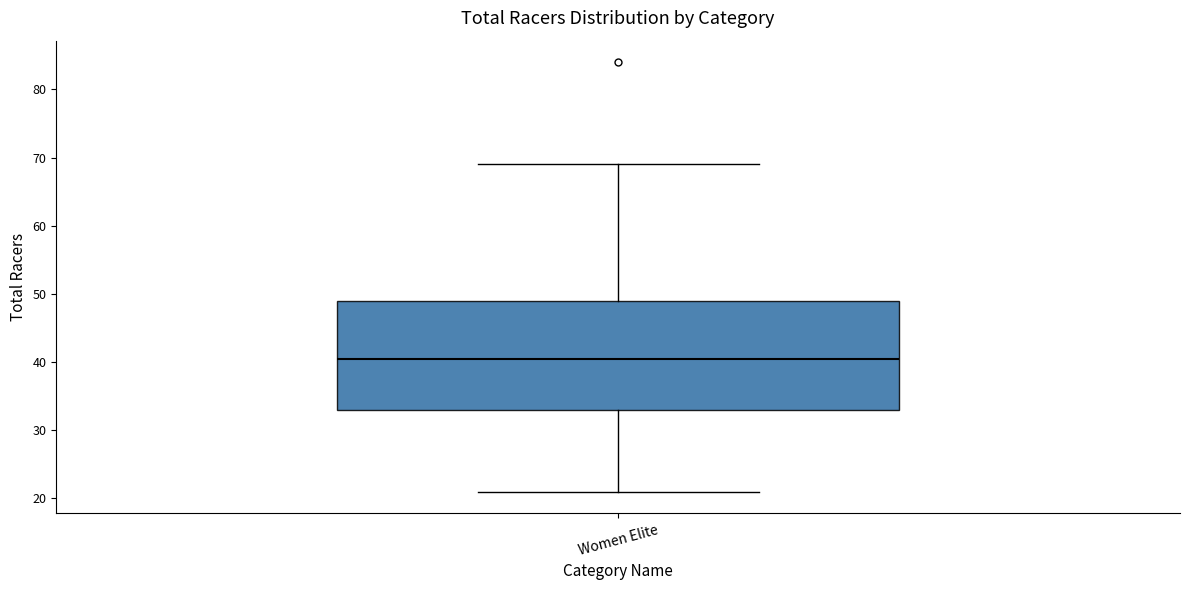

Read this box plot against the y-axis: the position of the median line, the range covered by the box, and the ends of both whiskers. The values are not printed on the chart, so give them approximately, as read against the axis.

median 41, box 33 to 49, whiskers 21 to 69